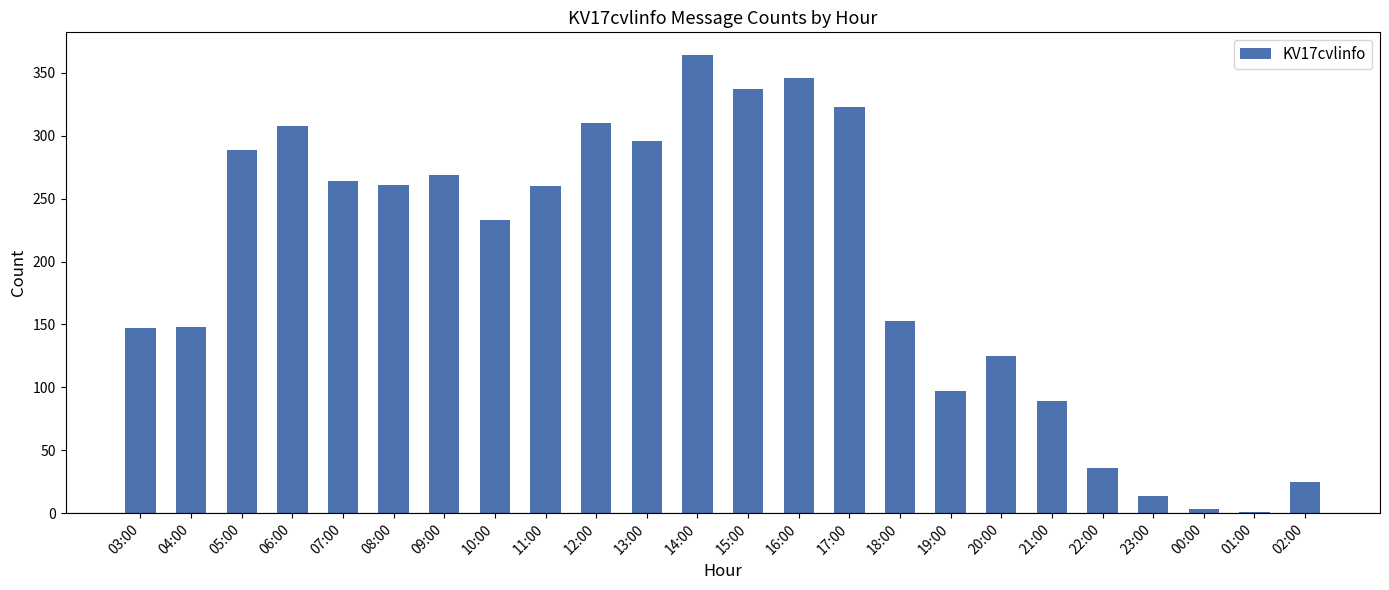

Is it true that the value at 11:00 is 429?

False